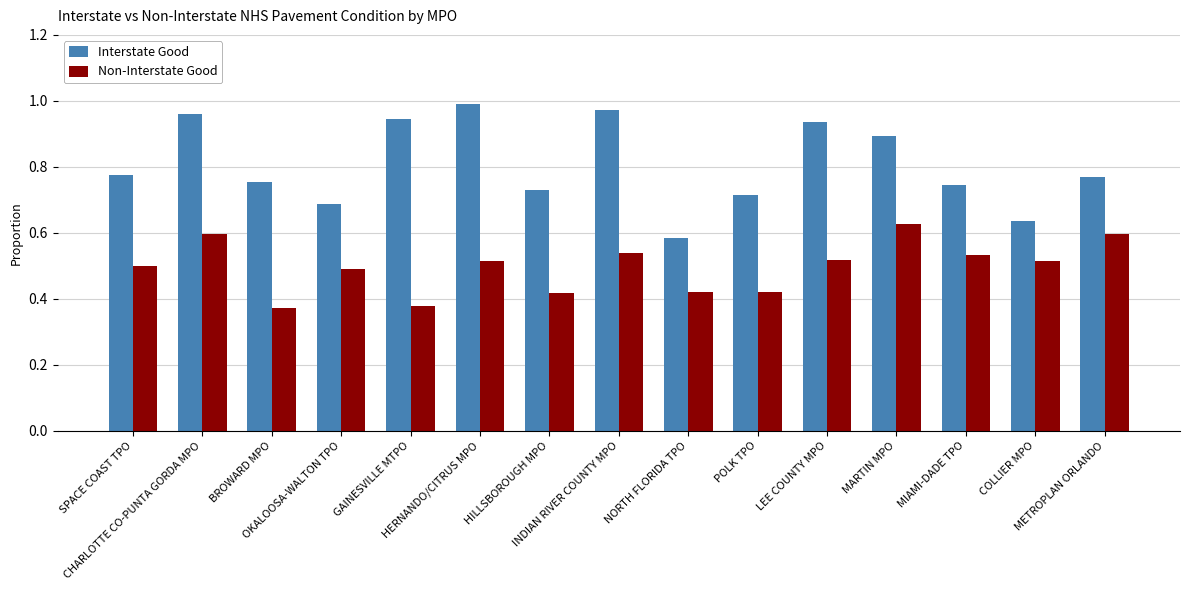

List the series in order of their overall mean, lowest first.

Non-Interstate Good, Interstate Good